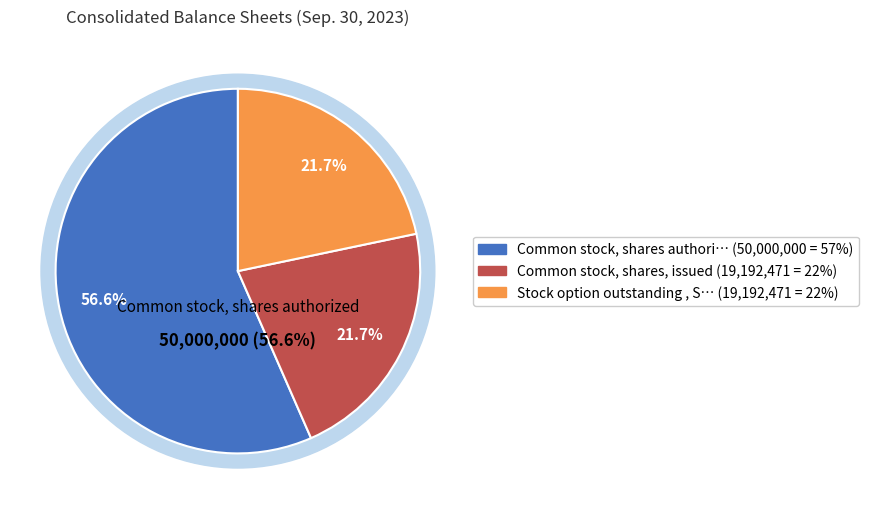

Which category has the smallest portion of the pie?

Common stock, shares, issued